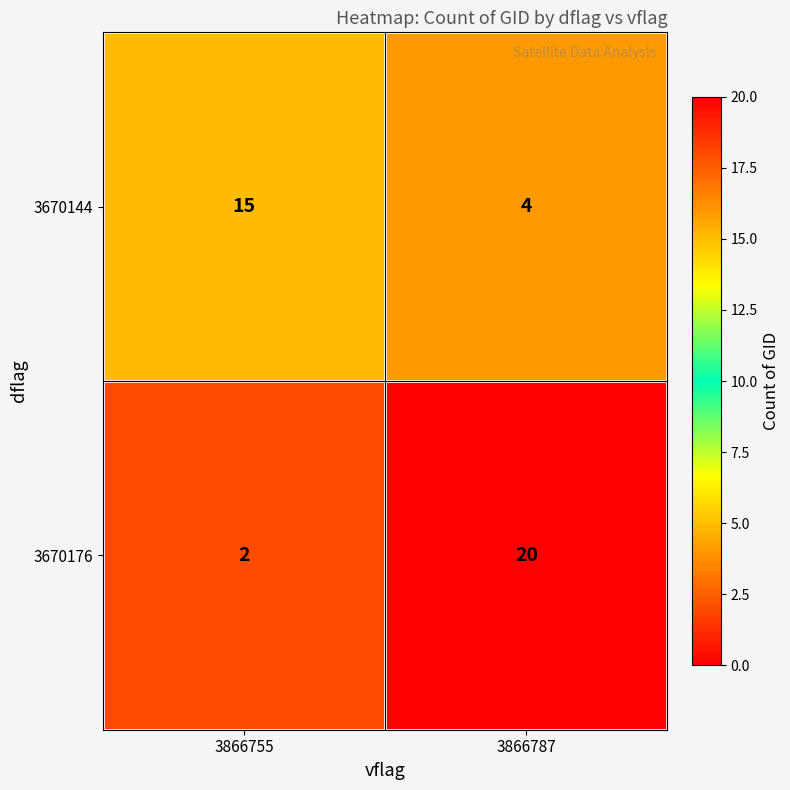

The value of 3670176 at 3866755 is 2. True or false?

True